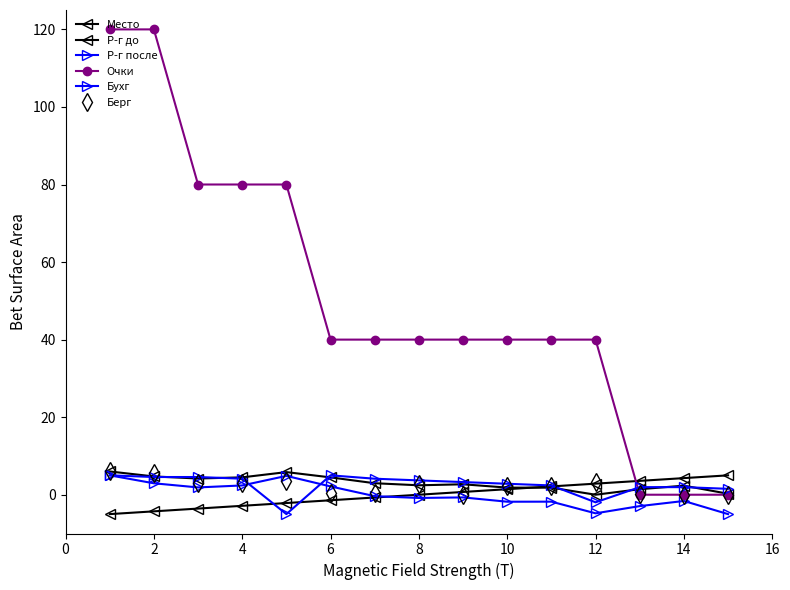

How many series are shown in this chart?

6